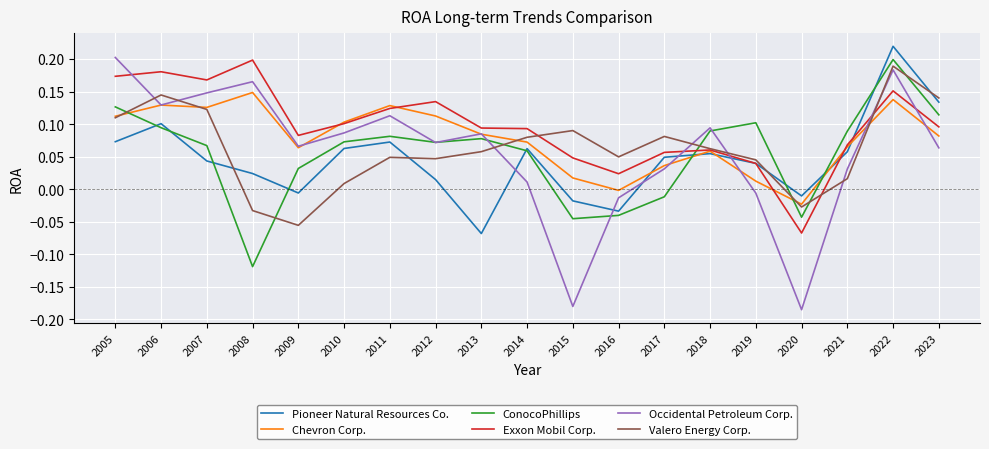

At which category does Pioneer Natural Resources Co. reach its first local valley?

2009